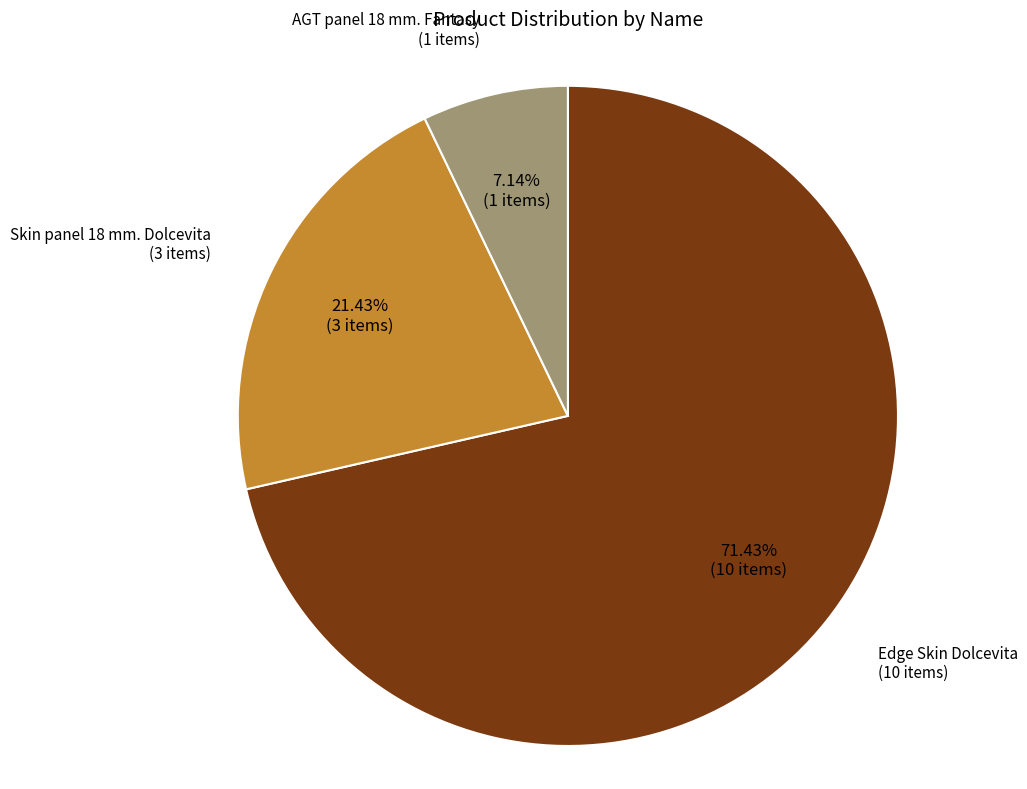

To the nearest percent, what is the average slice percentage?

33%